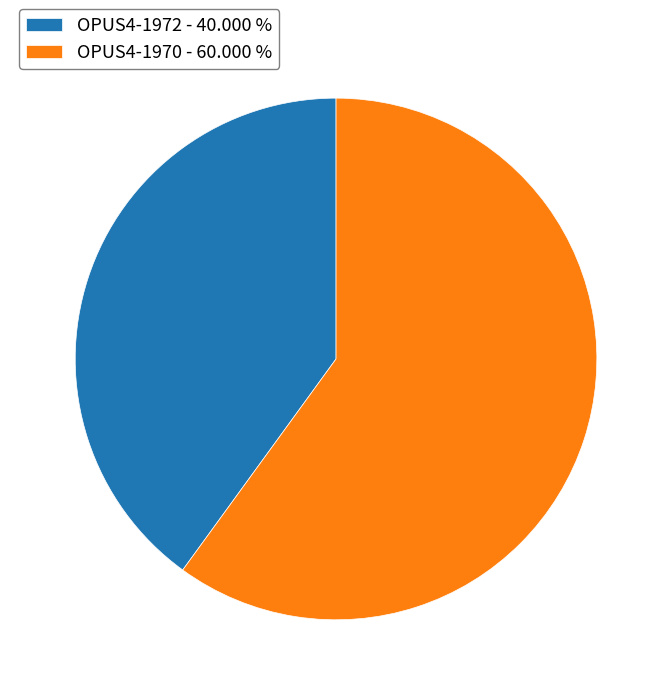

How many slices are in this pie chart?

2